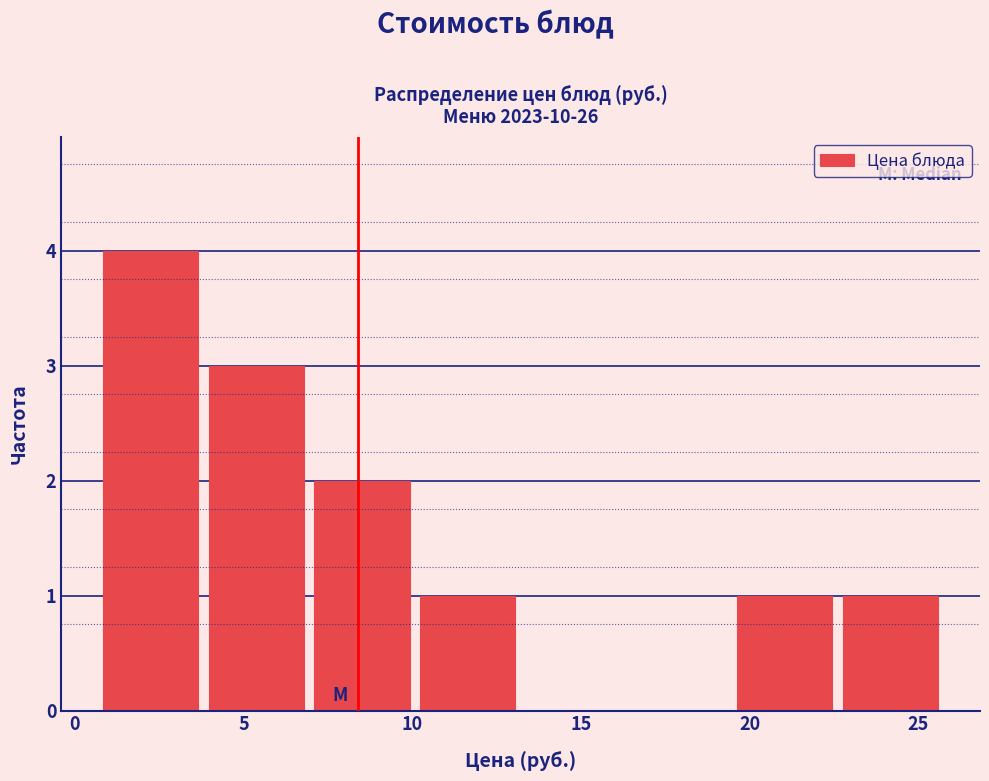

Over which range of the x-axis is the bar tallest?

0.5 to 4.0